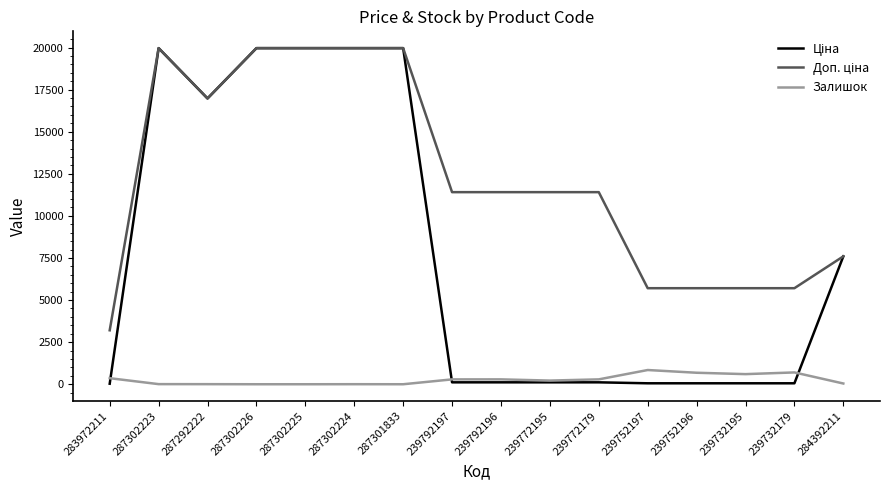

What is the maximum value for Залишок?

845.0